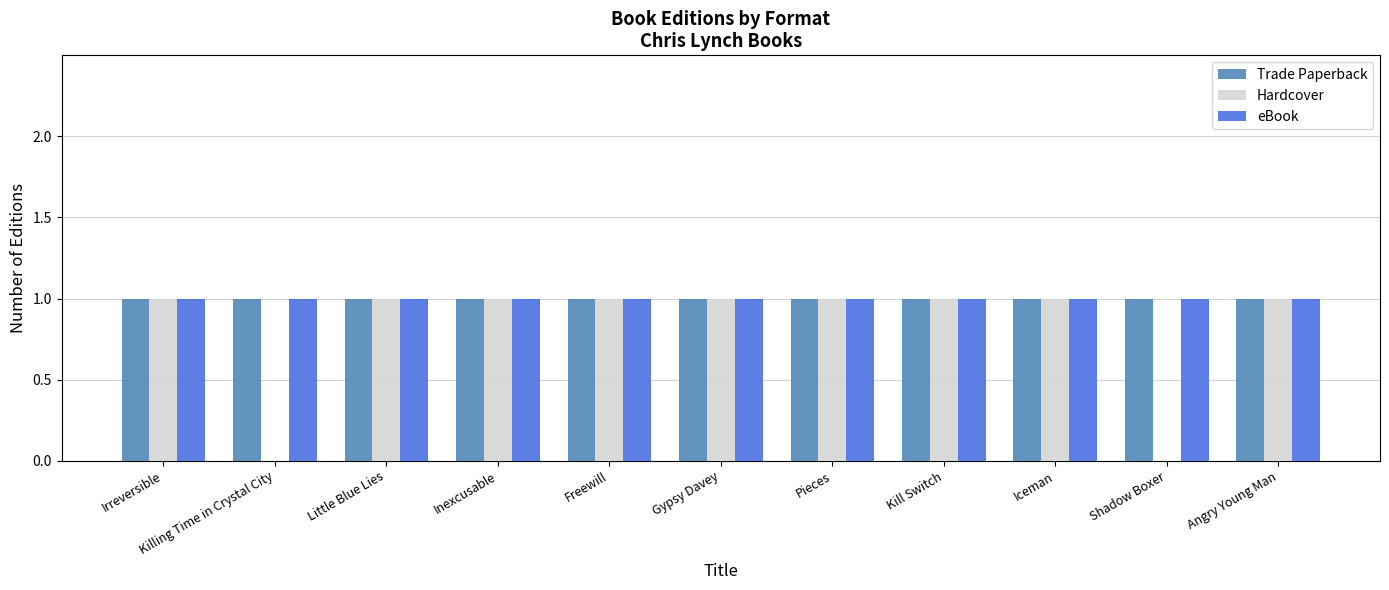

What is the sum of all Hardcover values?

9